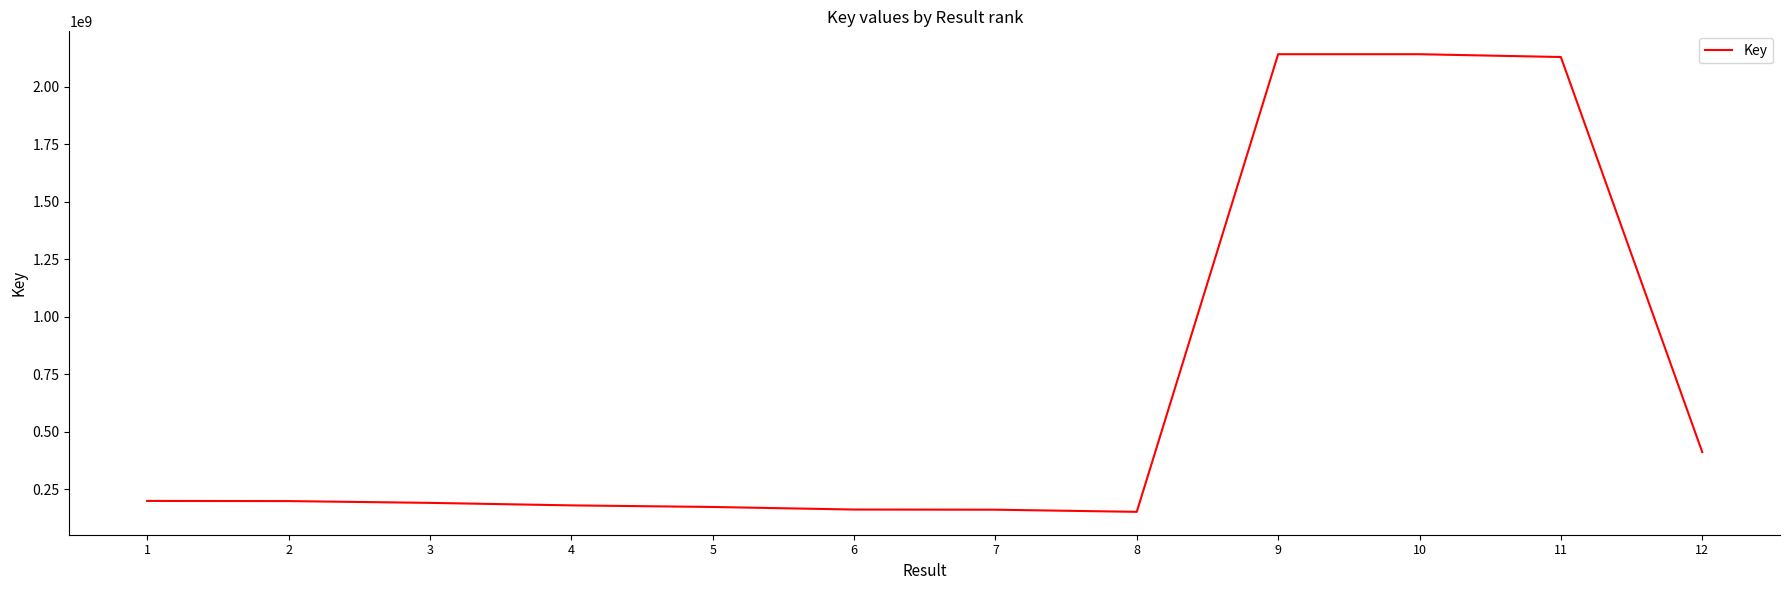

What is the smallest value displayed?

151992539